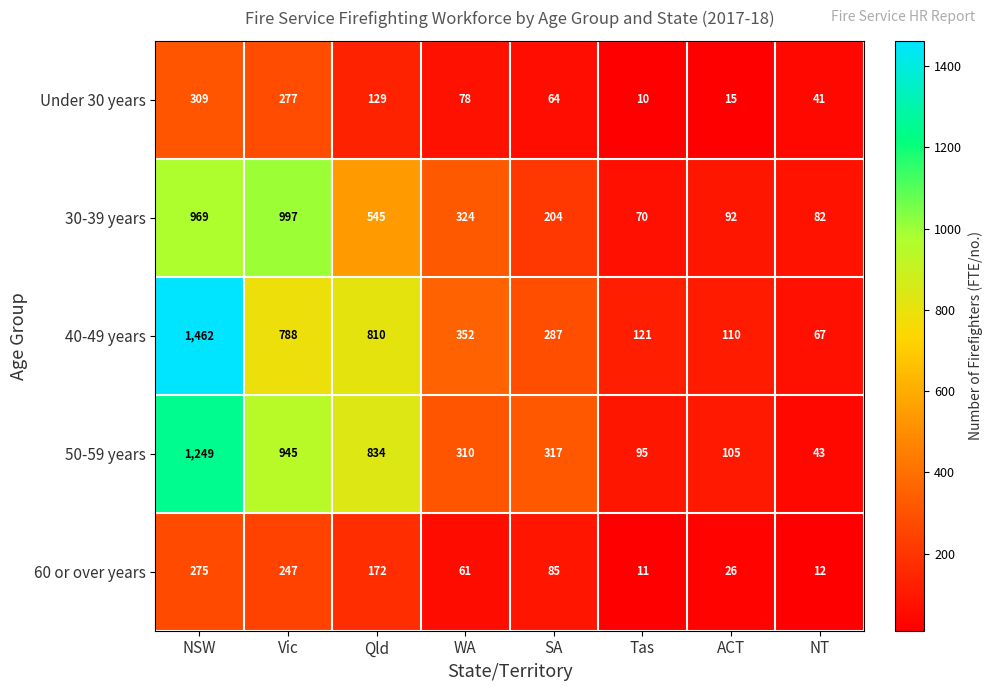

Which series has the largest range (max minus min)?

40-49 years